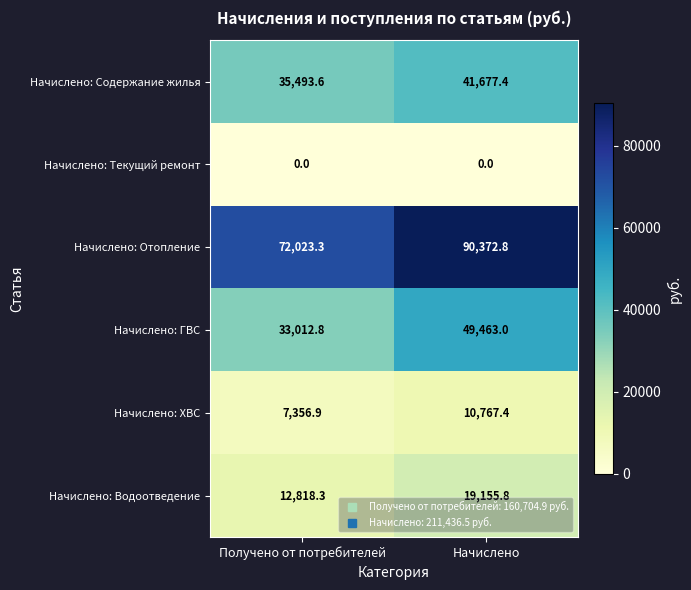

Between Получено от потребителей and Начислено, which series saw the biggest shift?

Начислено: Отопление